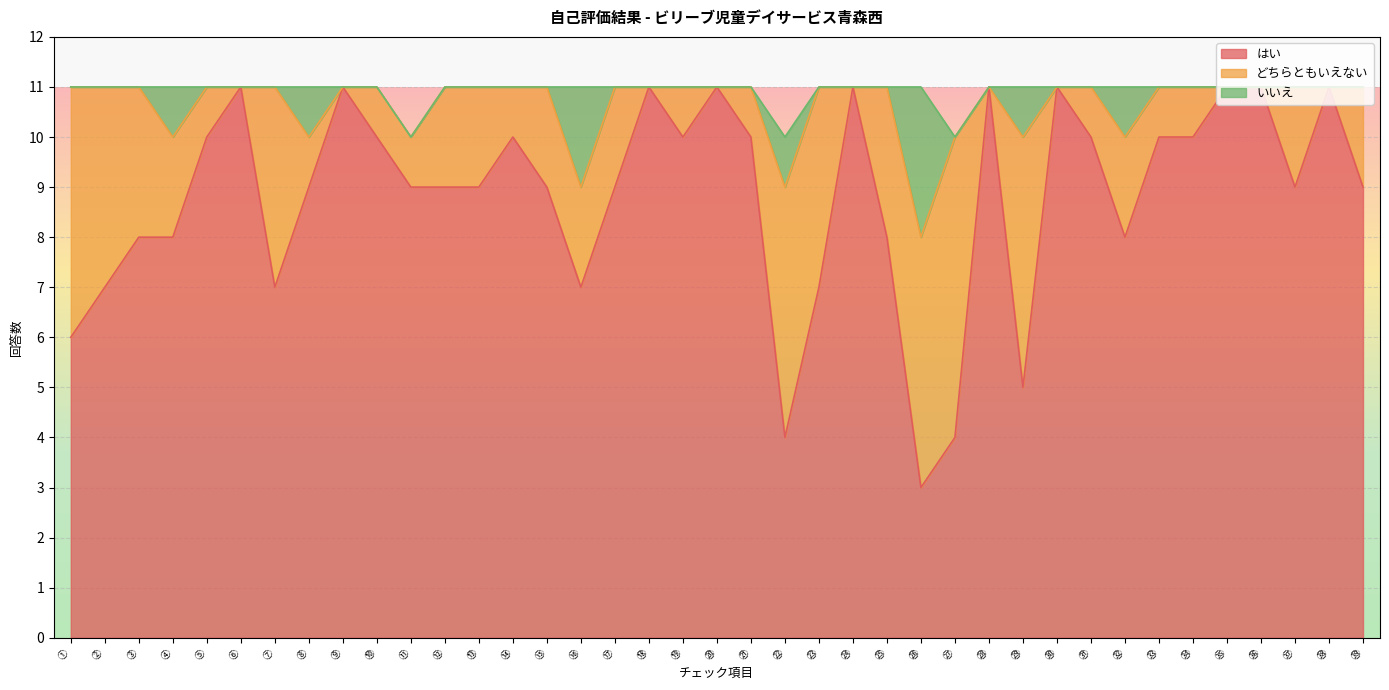

What is the label of the 32nd point from the left?

㉜